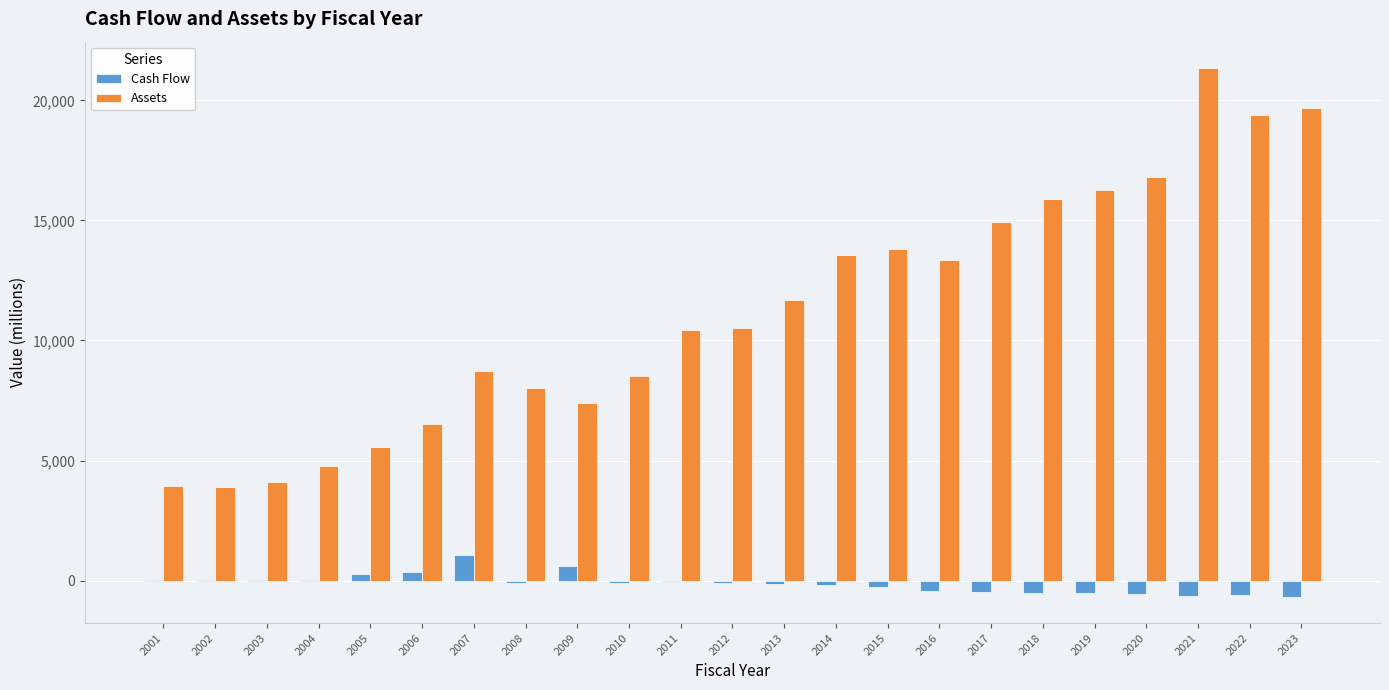

What value does the Assets series have at 2018?

15874.3